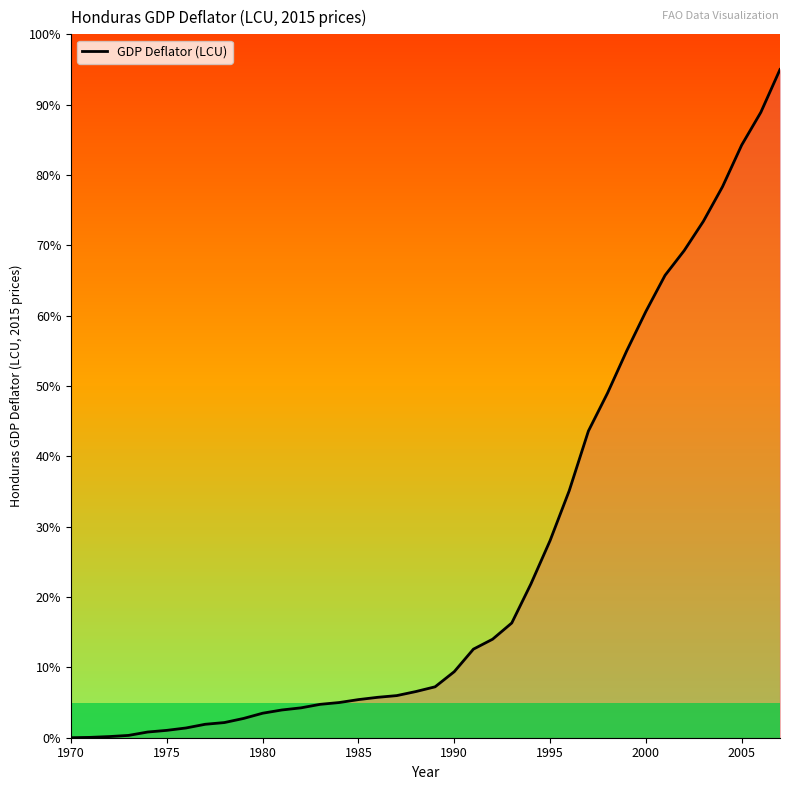

What is the greatest value displayed?

95.0